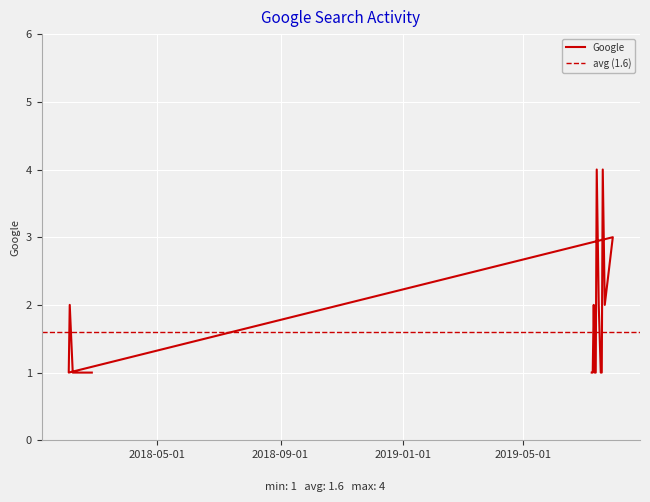

True or false: there are more than 2 points higher than both neighbors.

True